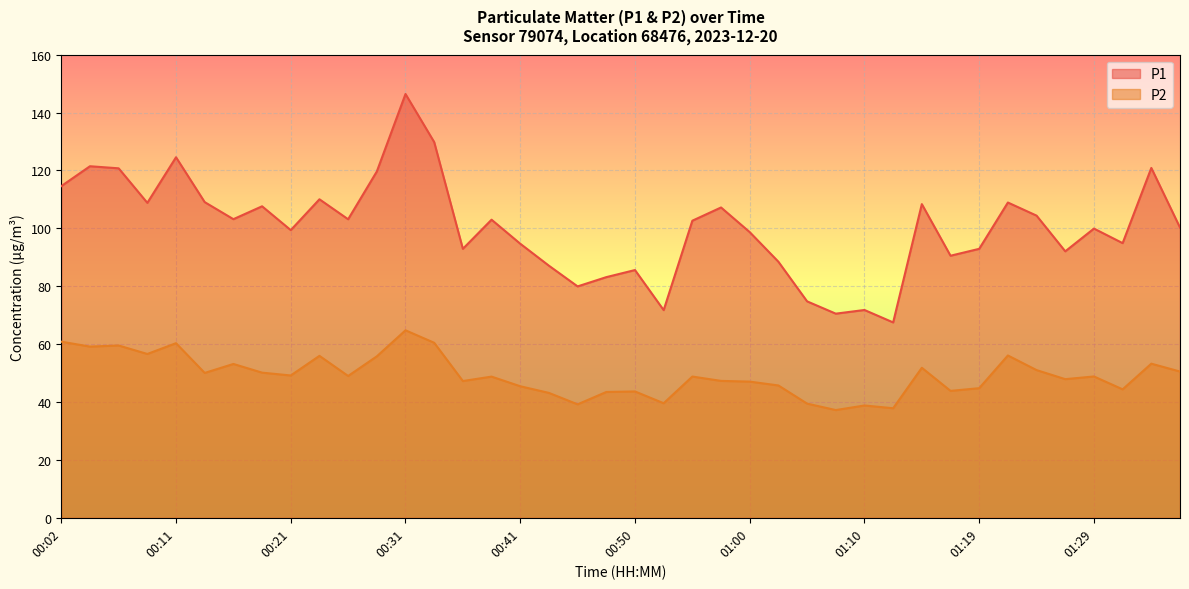

Is the value of P2 at 01:02 greater than the value of P1 at 00:24?

No